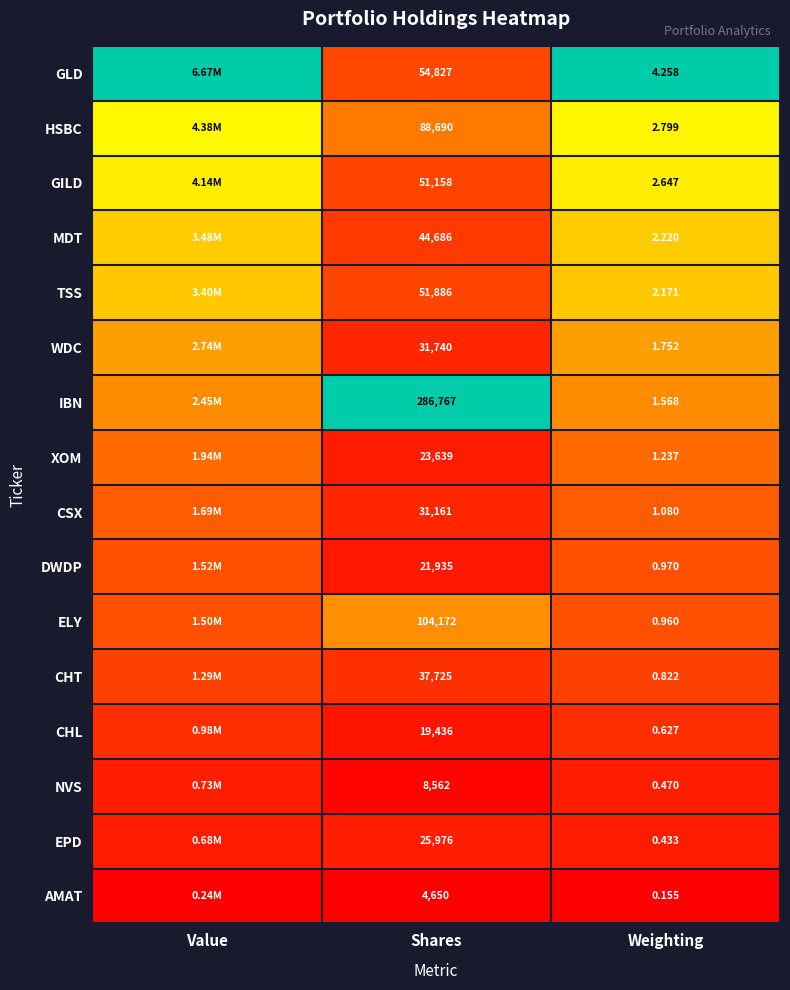

At Shares, list the series in order from smallest to largest.

AMAT, NVS, CHL, DWDP, XOM, EPD, CSX, WDC, CHT, MDT, GILD, TSS, GLD, HSBC, ELY, IBN